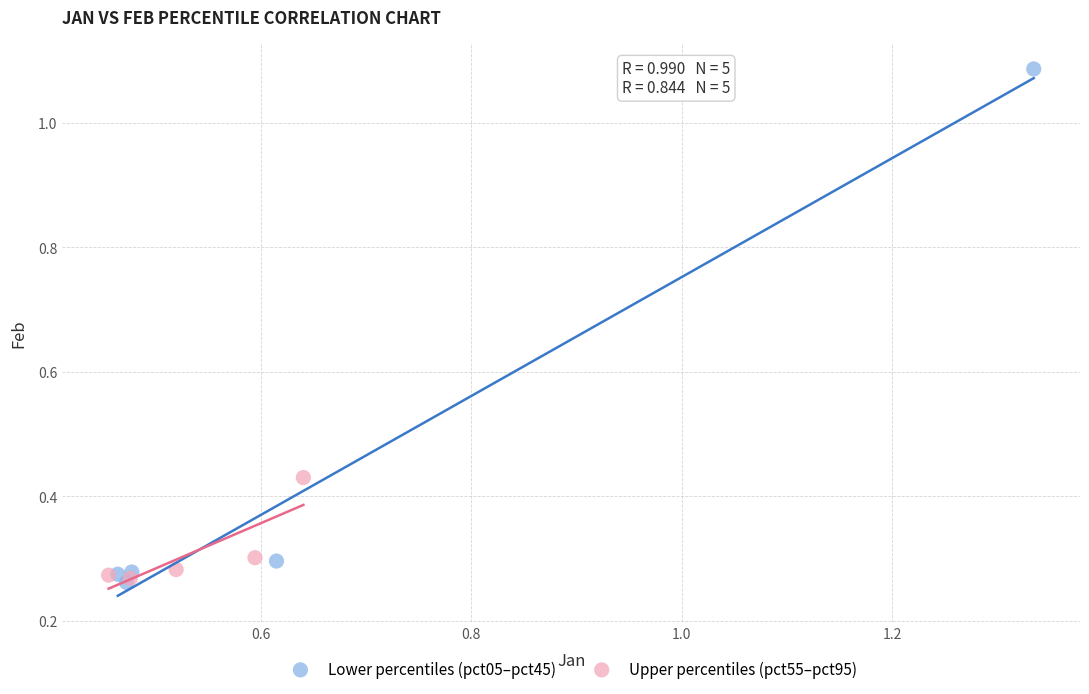

What are all the series names shown in the legend?

Lower percentiles (pct05–pct45), Upper percentiles (pct55–pct95)